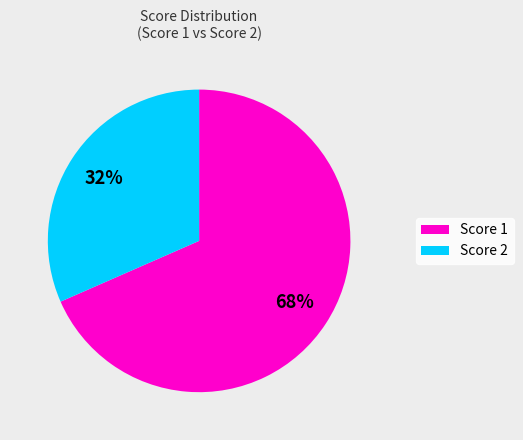

Which category accounts for the majority?

Score 1